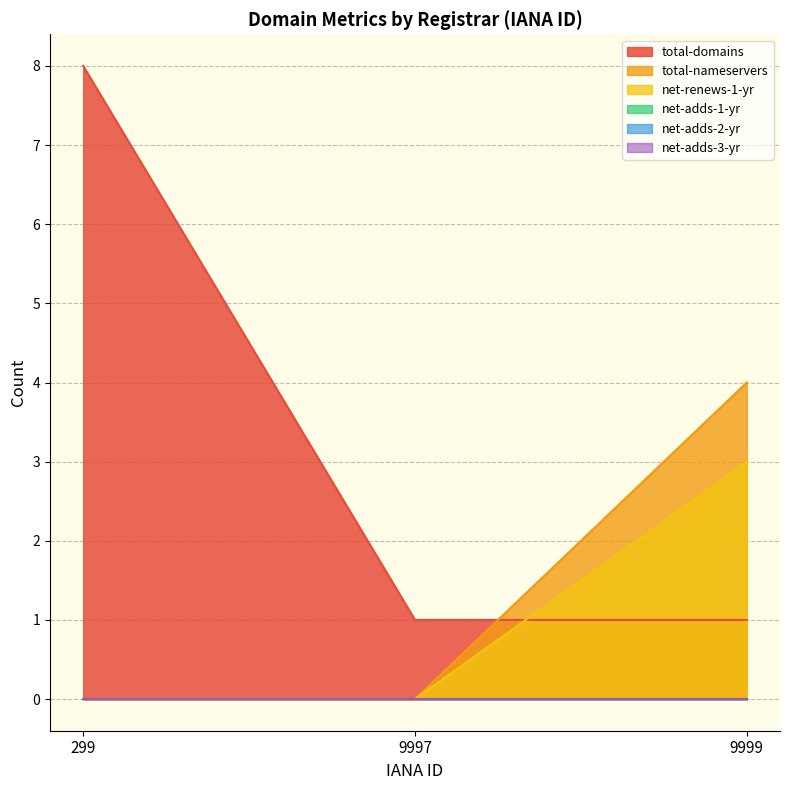

At how many categories does at least one series exceed 1?

2